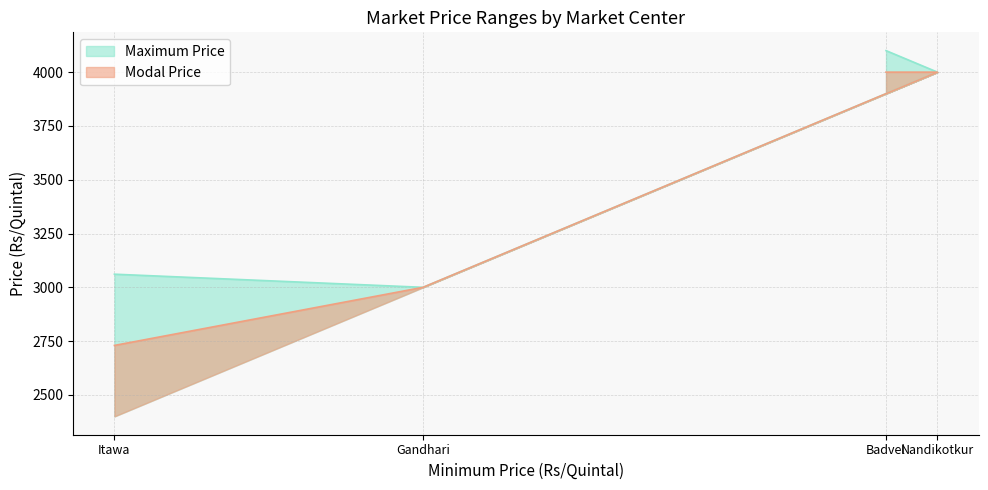

Does the chart display data point markers on the line(s)?

No